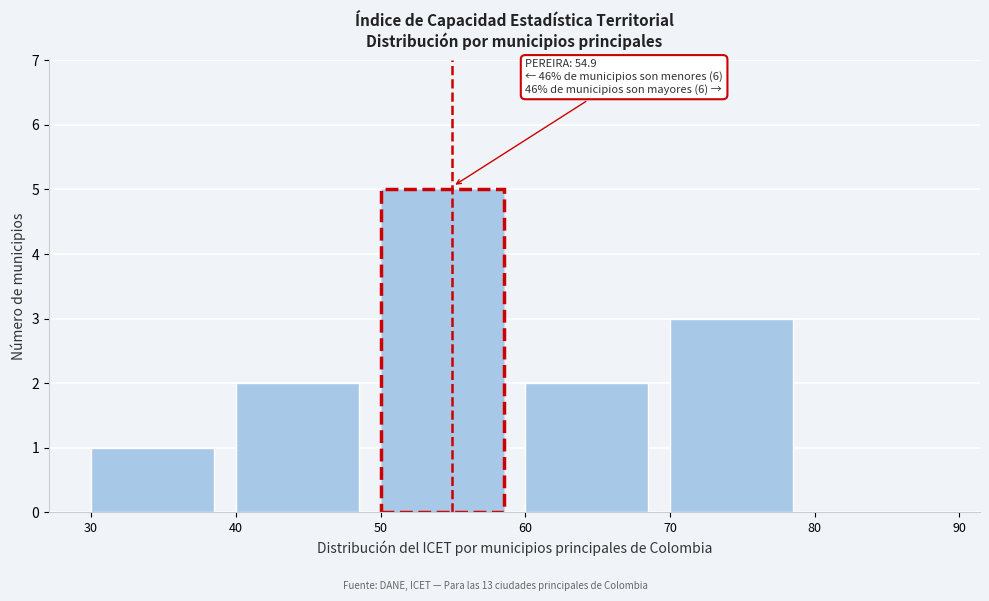

Over which range of the x-axis is the bar tallest?

50 to 60